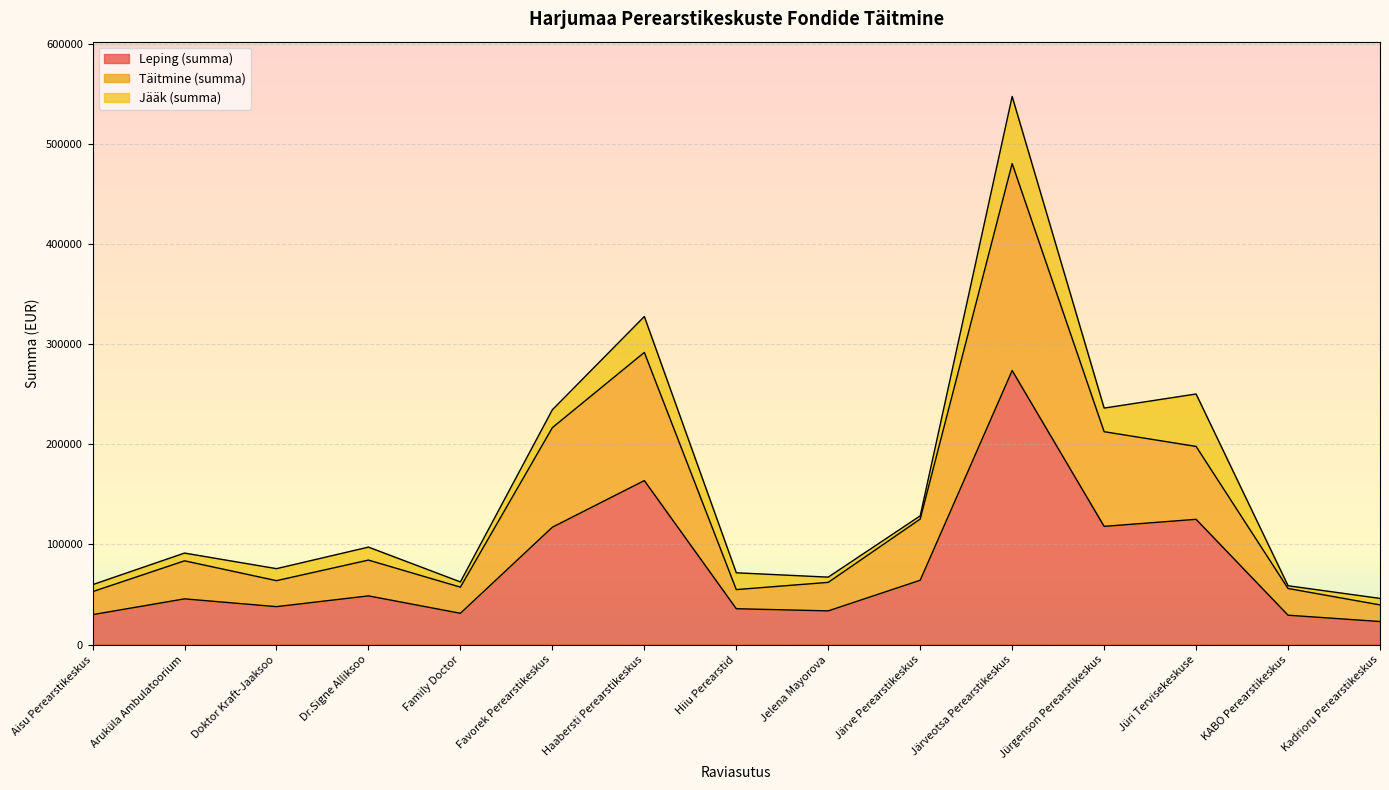

What is the label of the 7th point from the right?

Jelena Mayorova